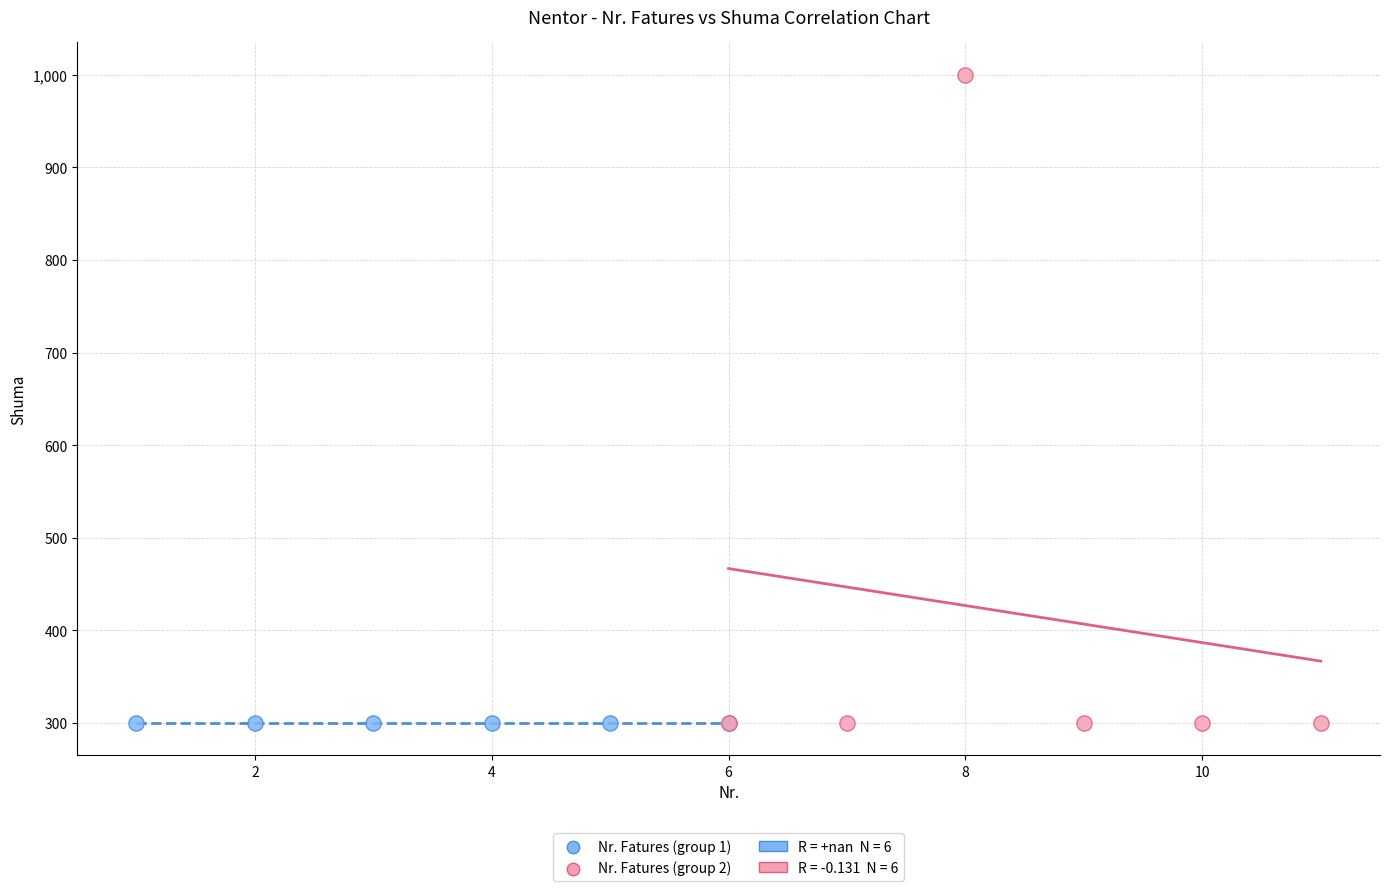

Which series reaches the maximum Y coordinate?

Nr. Fatures (group 2)